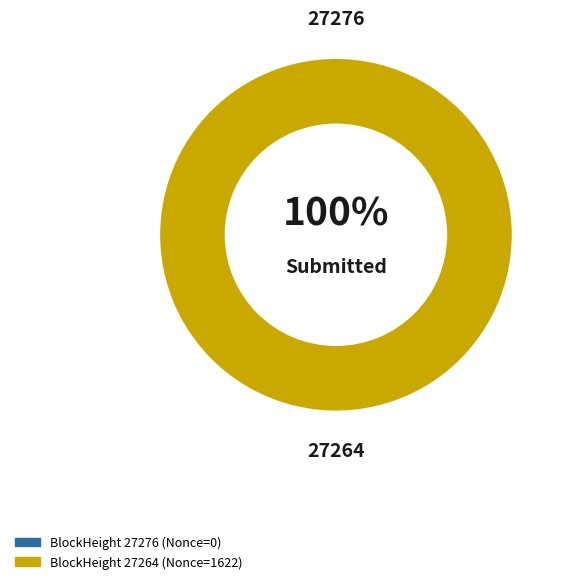

How many segments does this pie chart have?

2